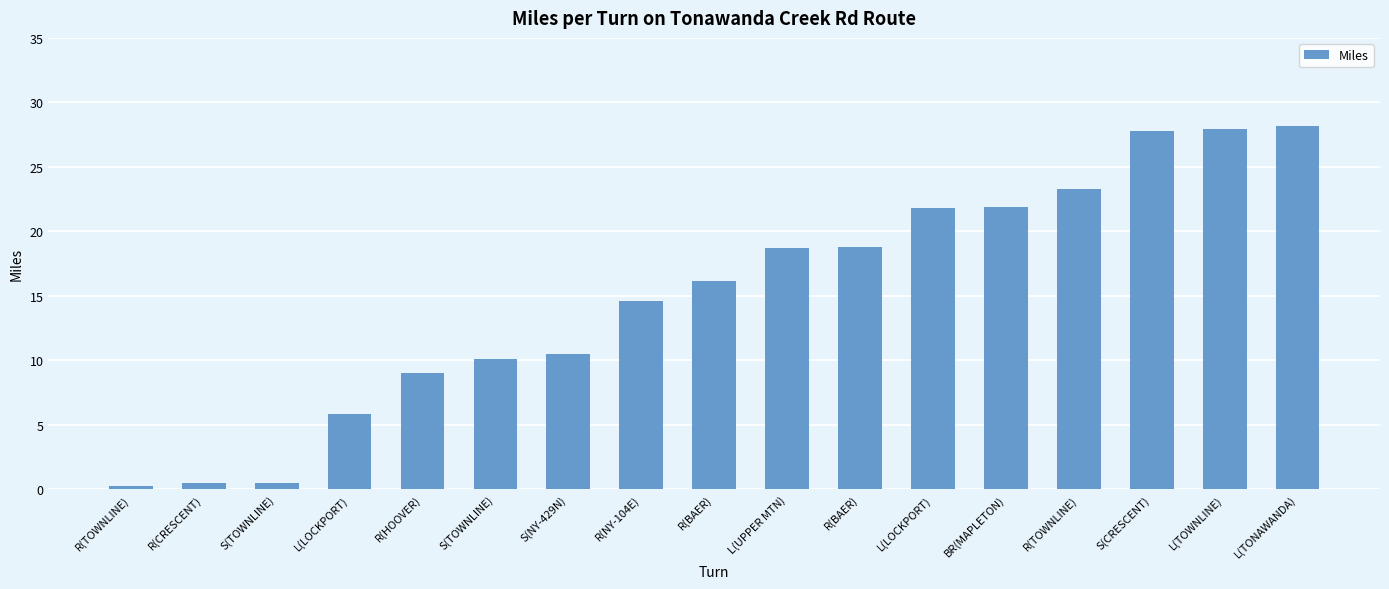

How many data points are above 16?

9